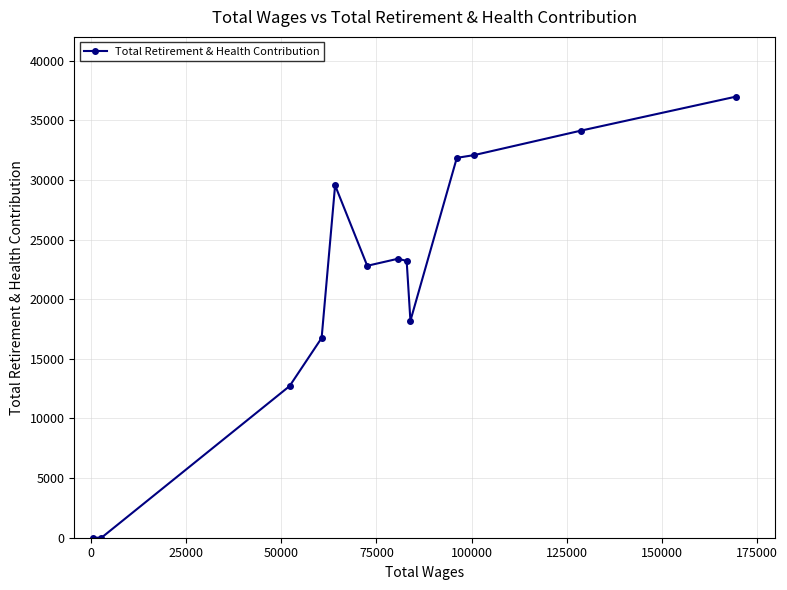

How many positive values are there?

11